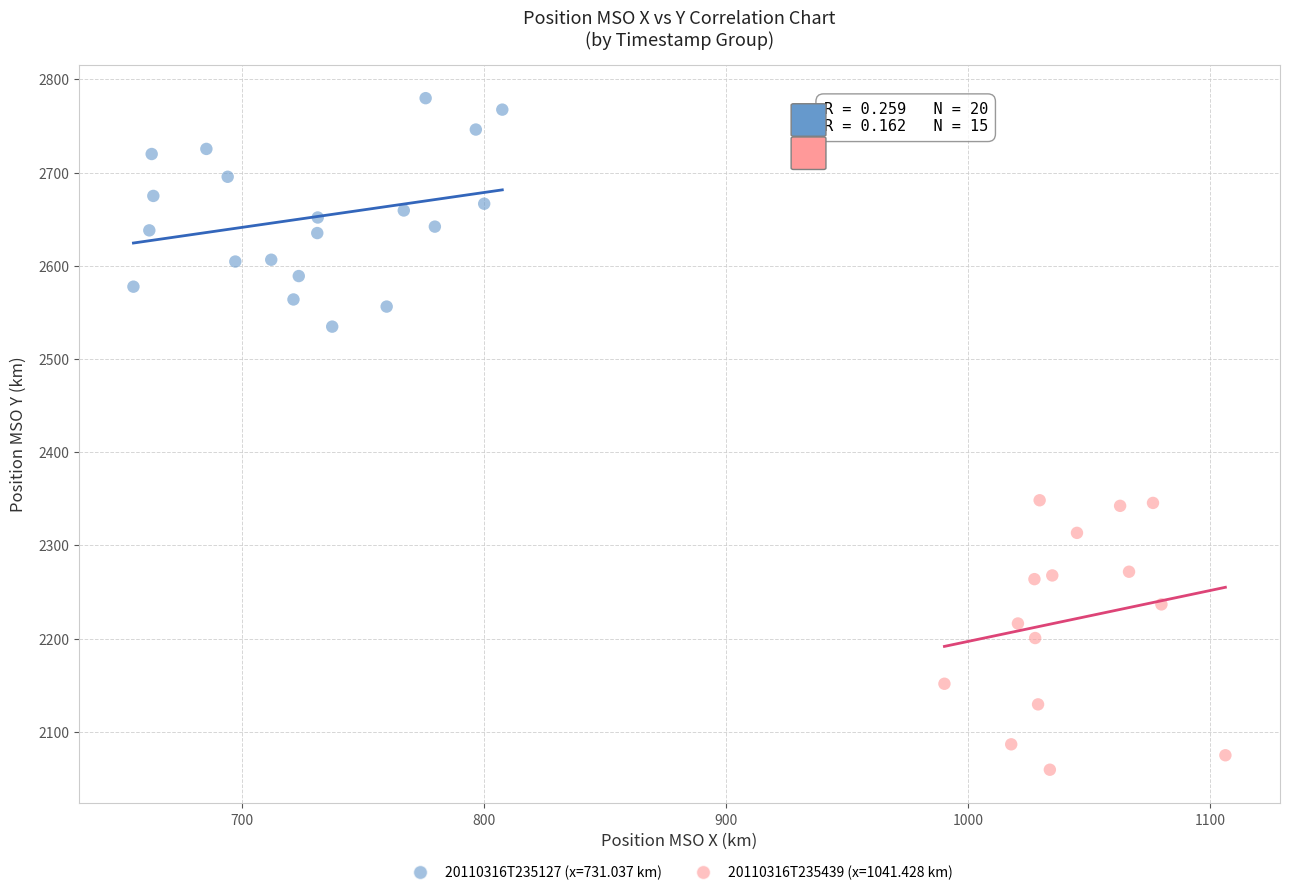

Which series has the largest Y range (max minus min)?

20110316T235439 (x=1041.428 km)